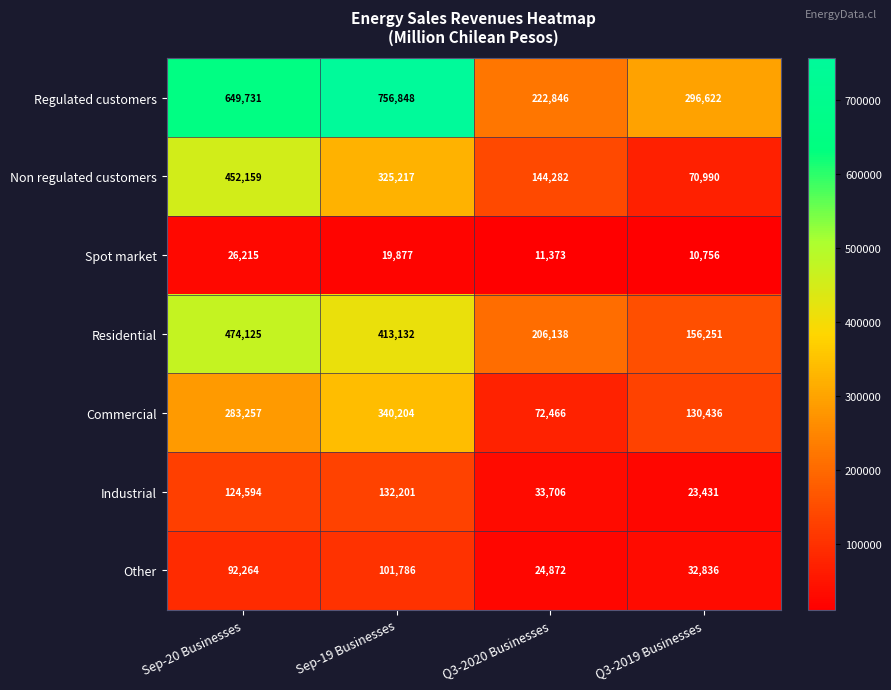

Between Q3-2020 Businesses and Q3-2019 Businesses, which series saw the biggest shift?

Regulated customers